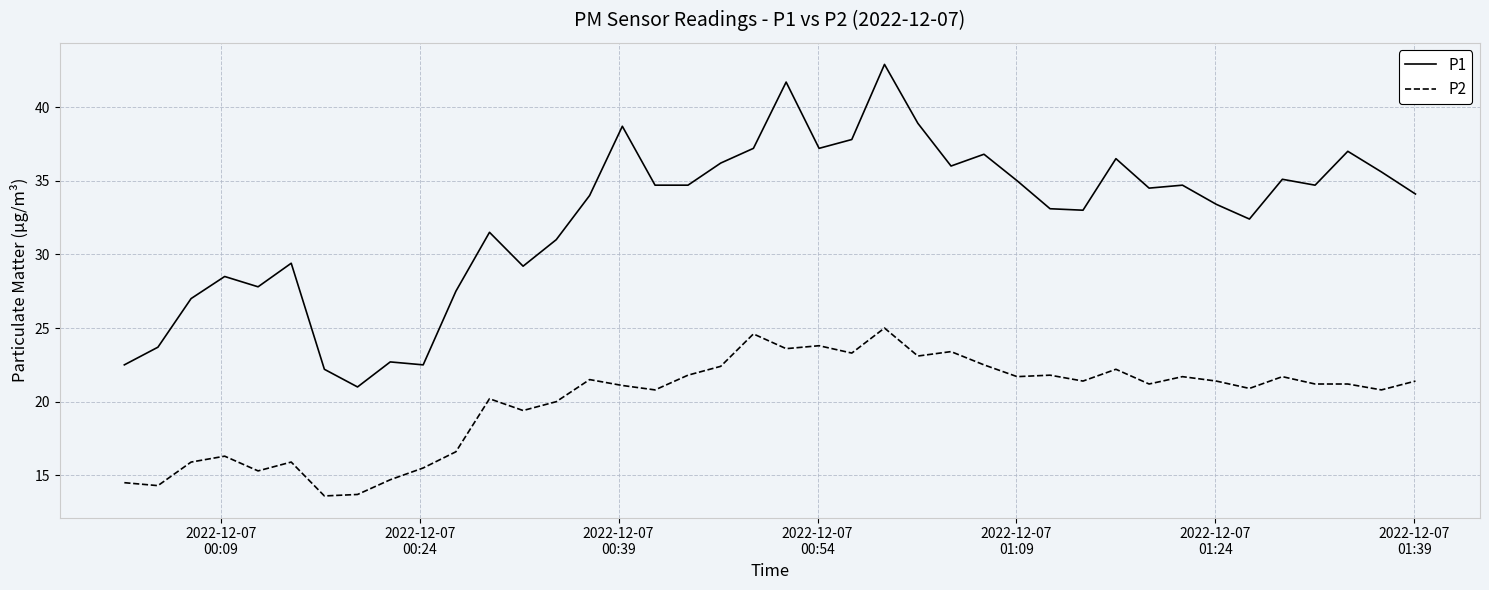

What is the greatest value displayed?

42.9